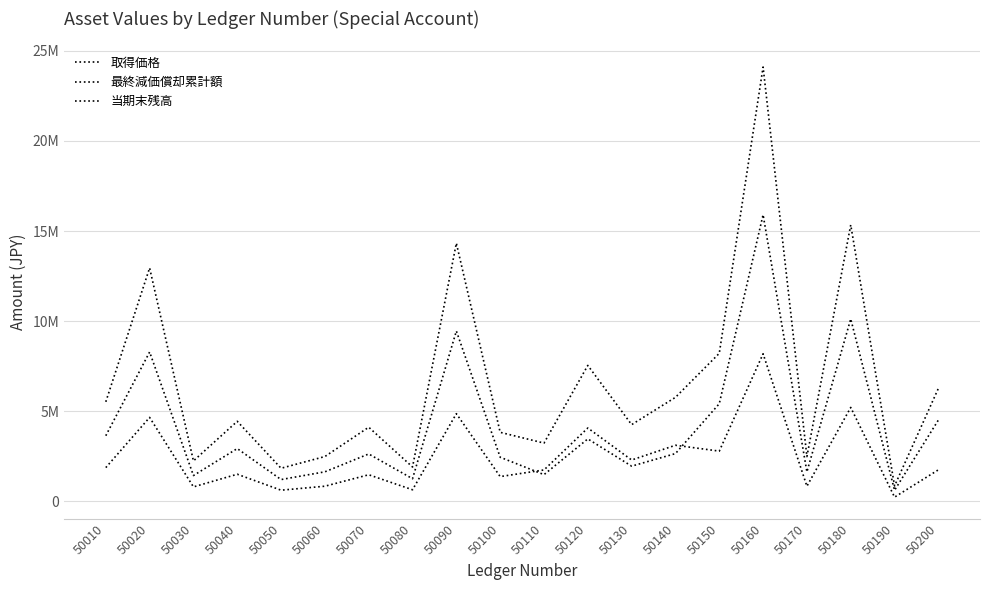

What is the difference between the highest and lowest values at 50200?

4517172